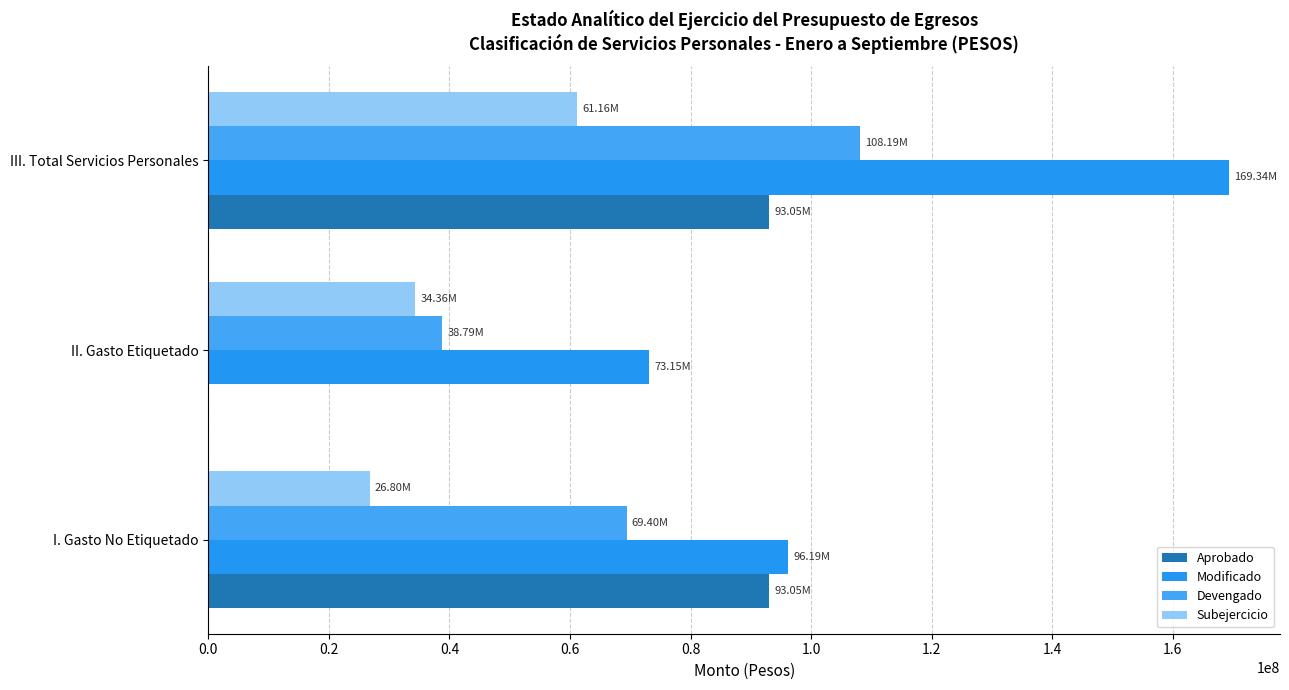

Which series has the largest range (max minus min)?

Modificado